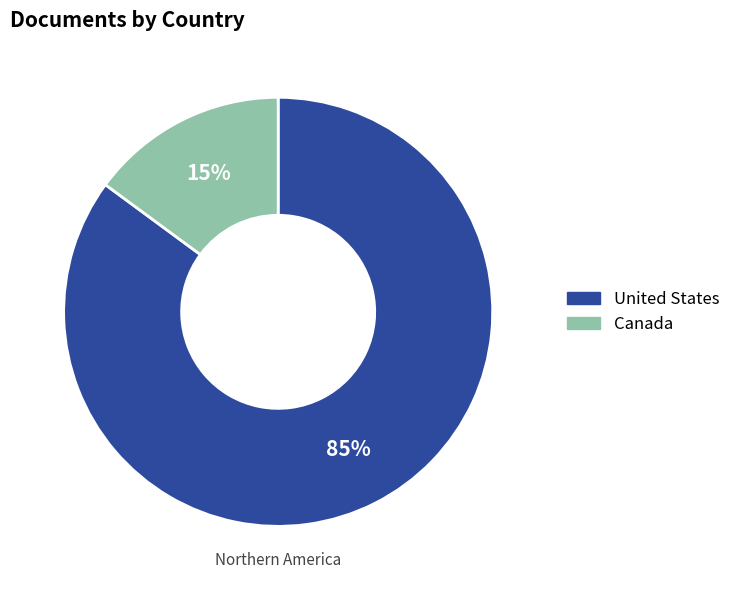

Count the number of slices in the pie.

2